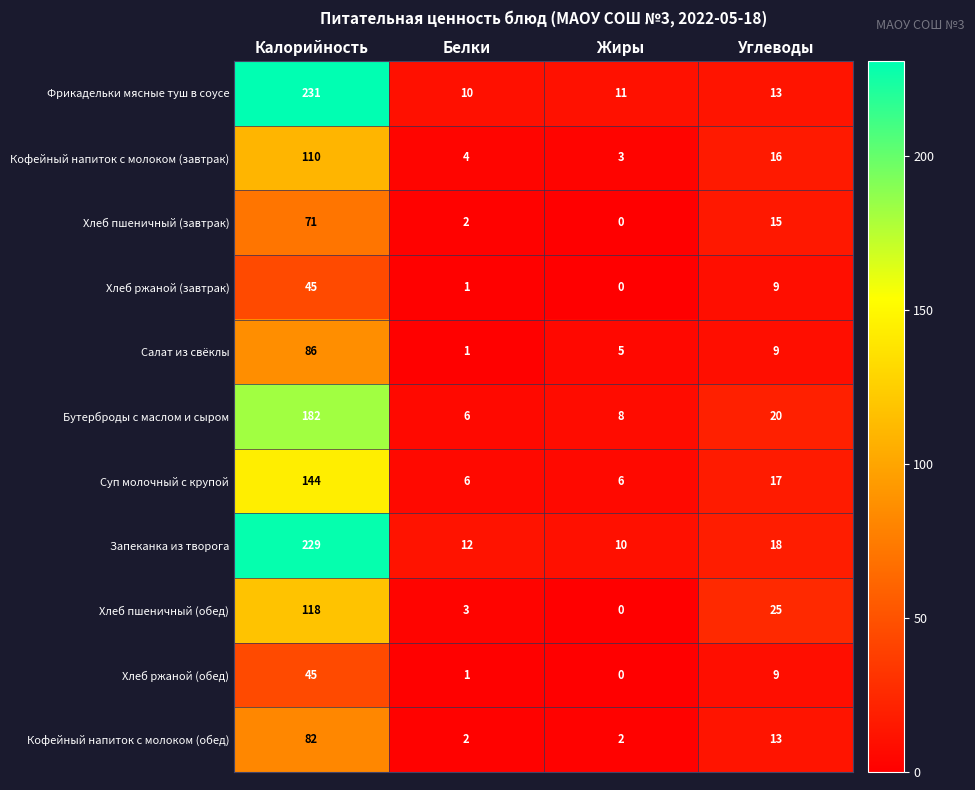

Which series changed the most between Белки and Углеводы?

Хлеб пшеничный (обед)